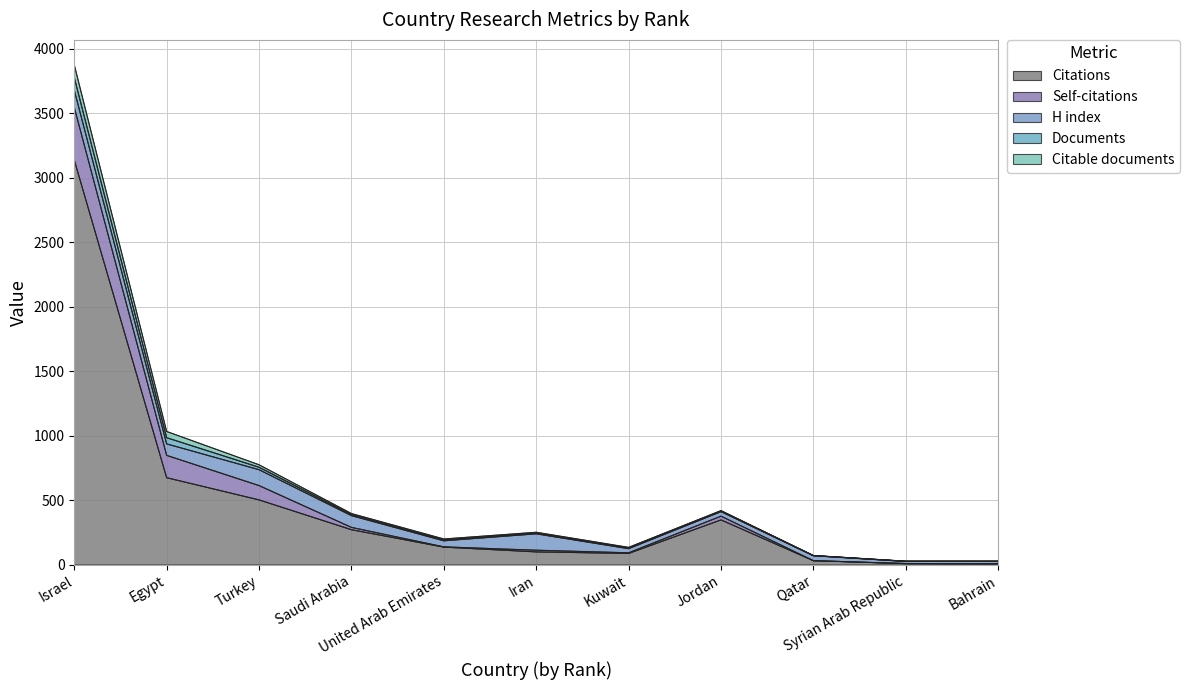

What are all the series names shown in the legend?

Citations, Self-citations, H index, Documents, Citable documents